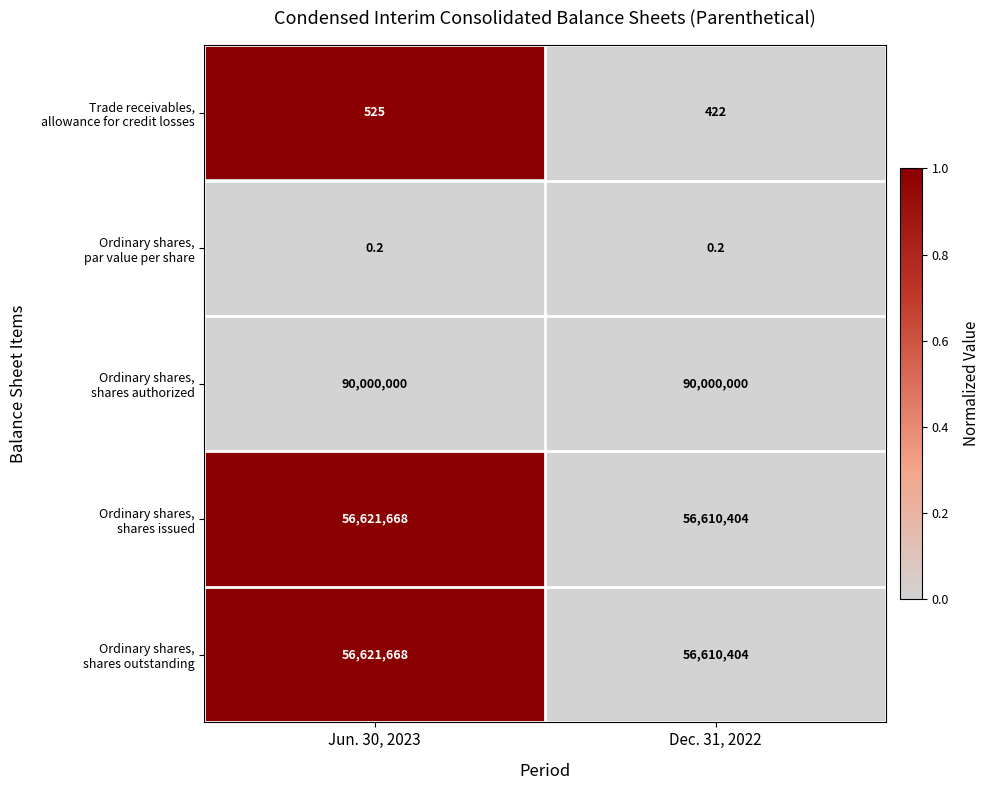

What is the total value across all series at Jun. 30, 2023?

203243861.2